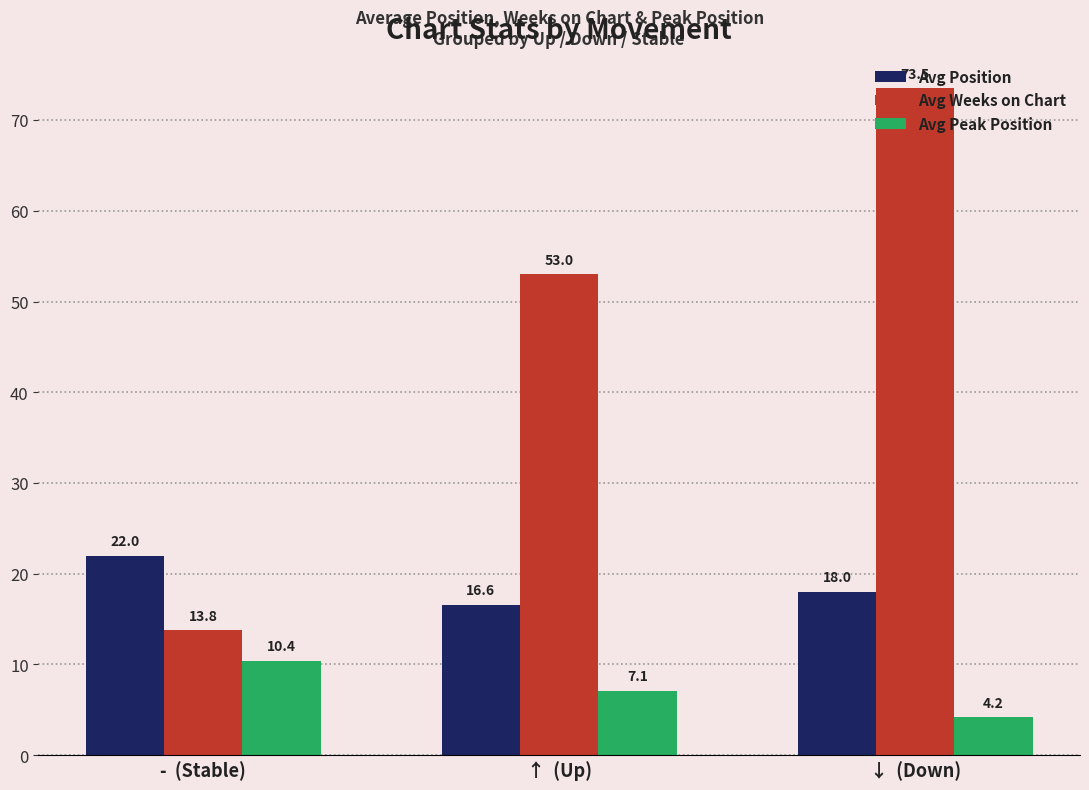

Is the value of Avg Peak Position at ↑  (Up) greater than the value of Avg Position at ↑  (Up)?

No